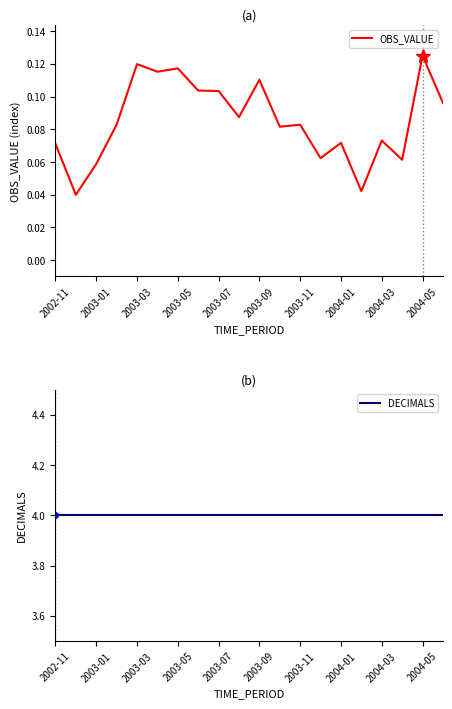

What is the spread (max minus min) of values at 2003-05?

3.9